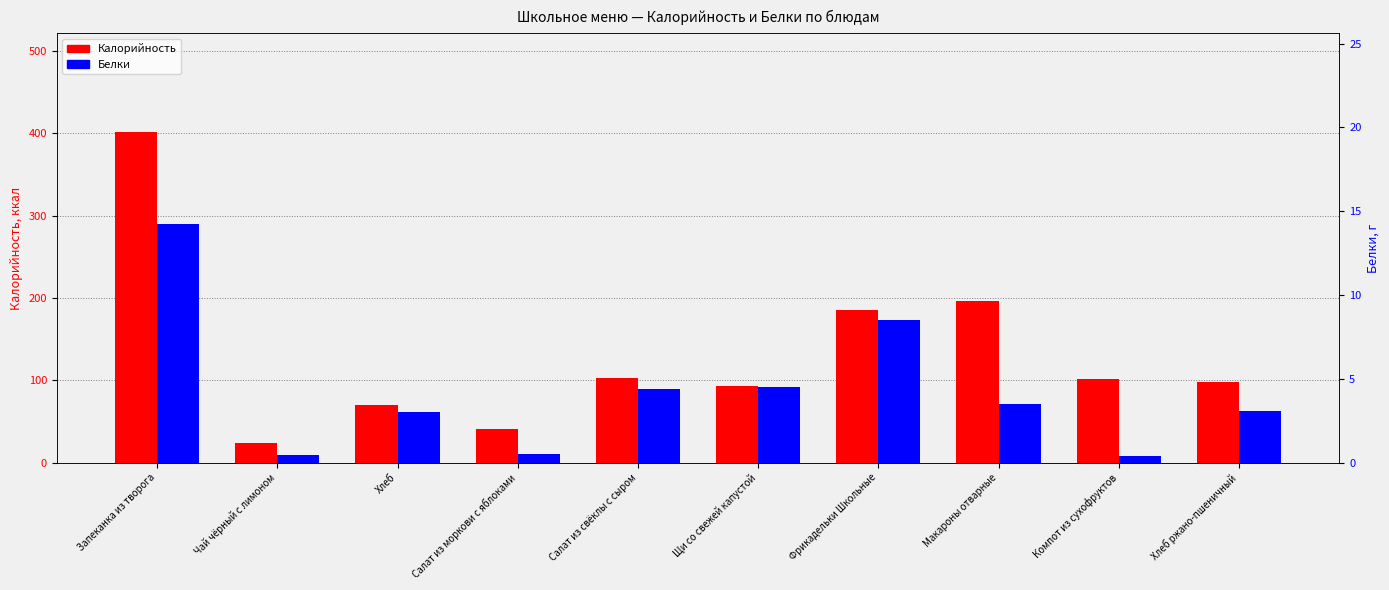

Count the number of categories in the chart.

10